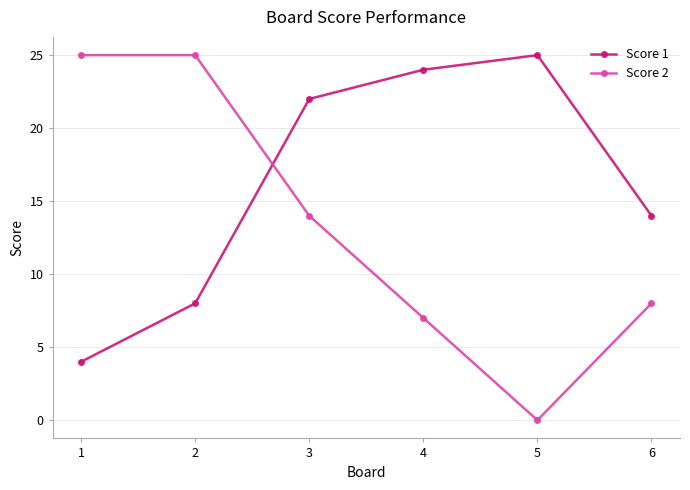

What is the value of the Score 2 point at the 1st from the left?

25